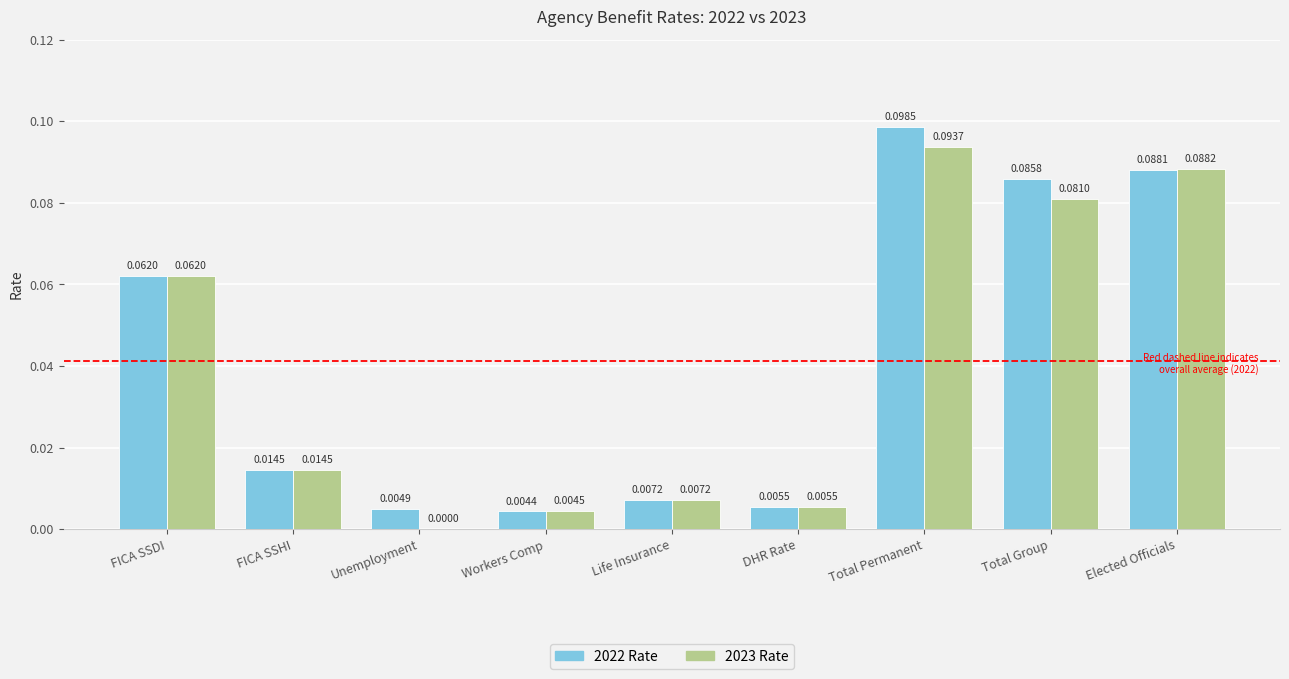

Between FICA SSHI and Elected Officials, which series saw the biggest shift?

2023 Rate